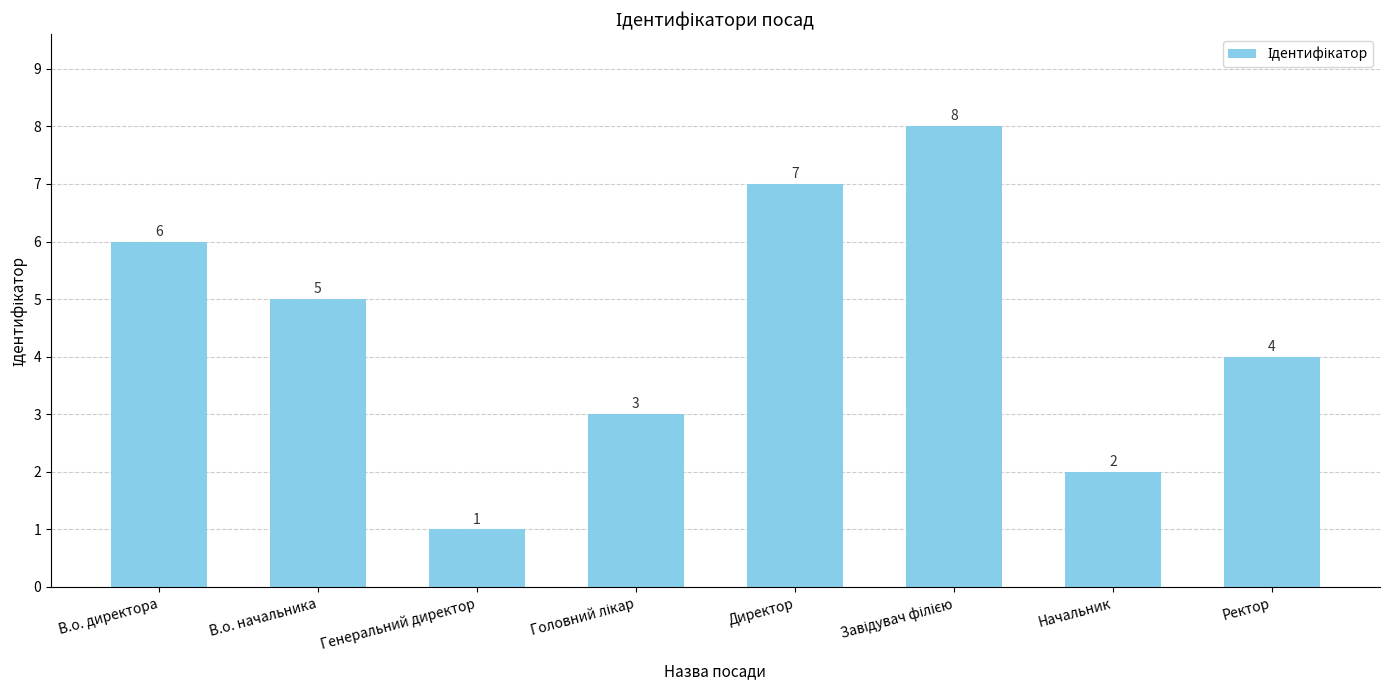

True or false: the data shows 3 at В.о. начальника.

False